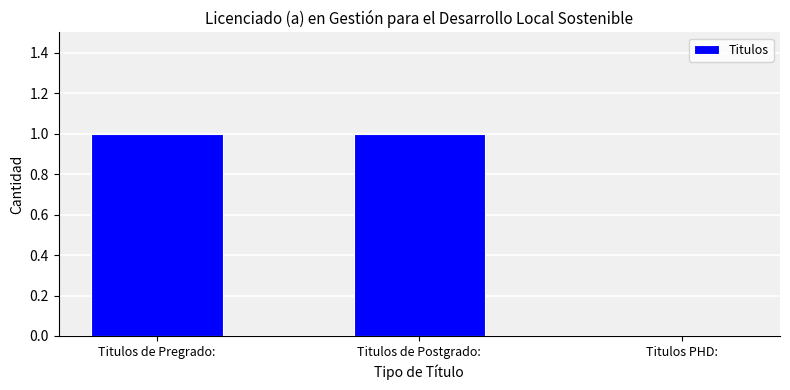

Count the number of data series in this chart.

1